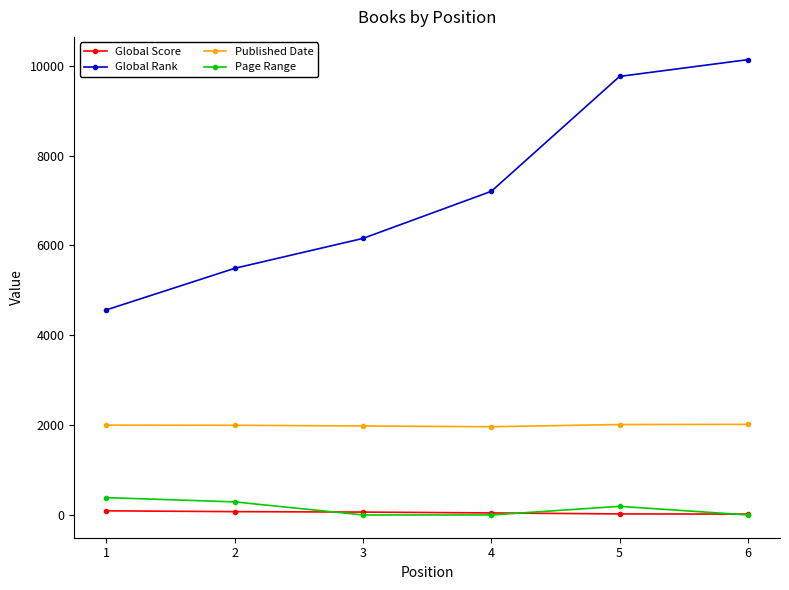

True or false: Page Range and Global Rank cross at least once.

False